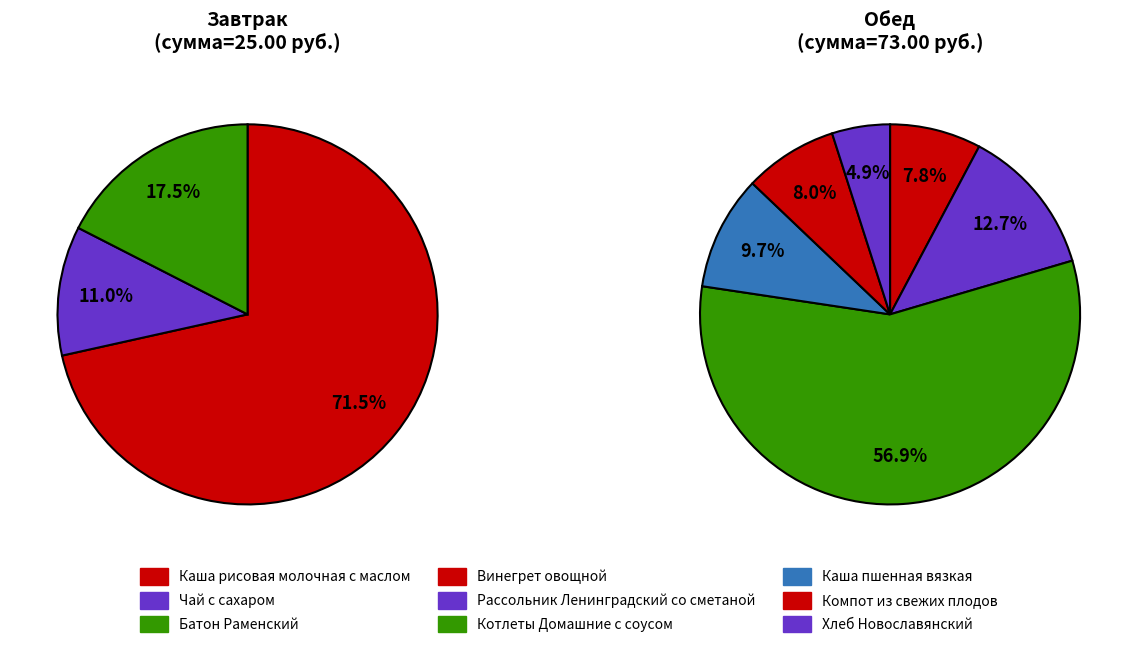

How many segments does this pie chart have?

9